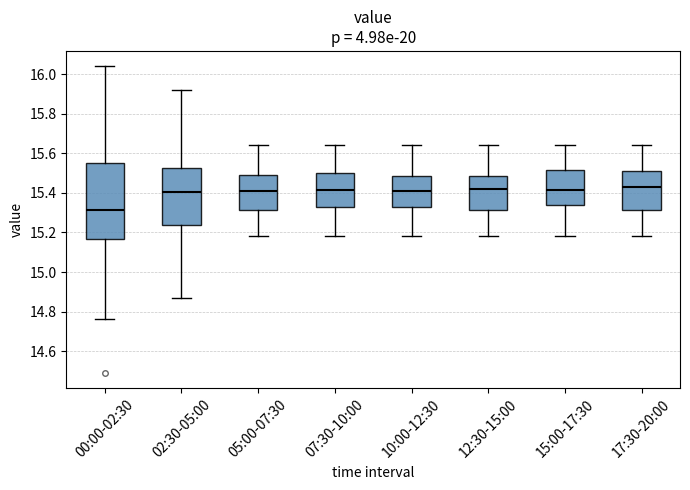

Which box is the tallest, from its lower edge to its upper edge?

00:00-02:30